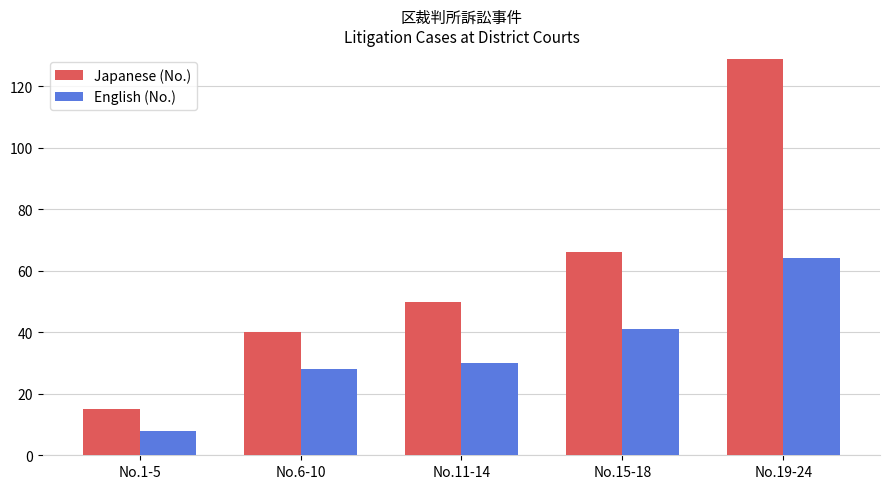

List the series in order of their overall mean, lowest first.

English (No.), Japanese (No.)